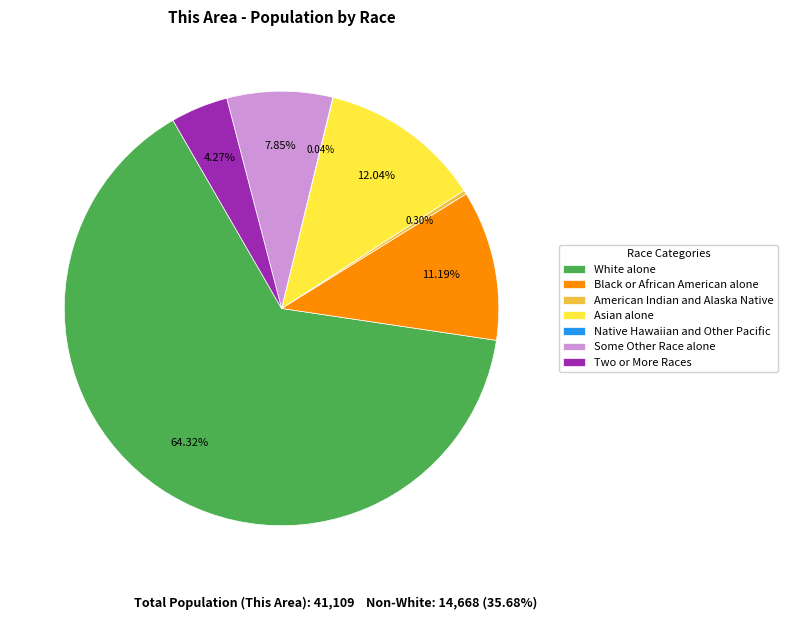

Which category has the biggest portion of the pie?

White alone